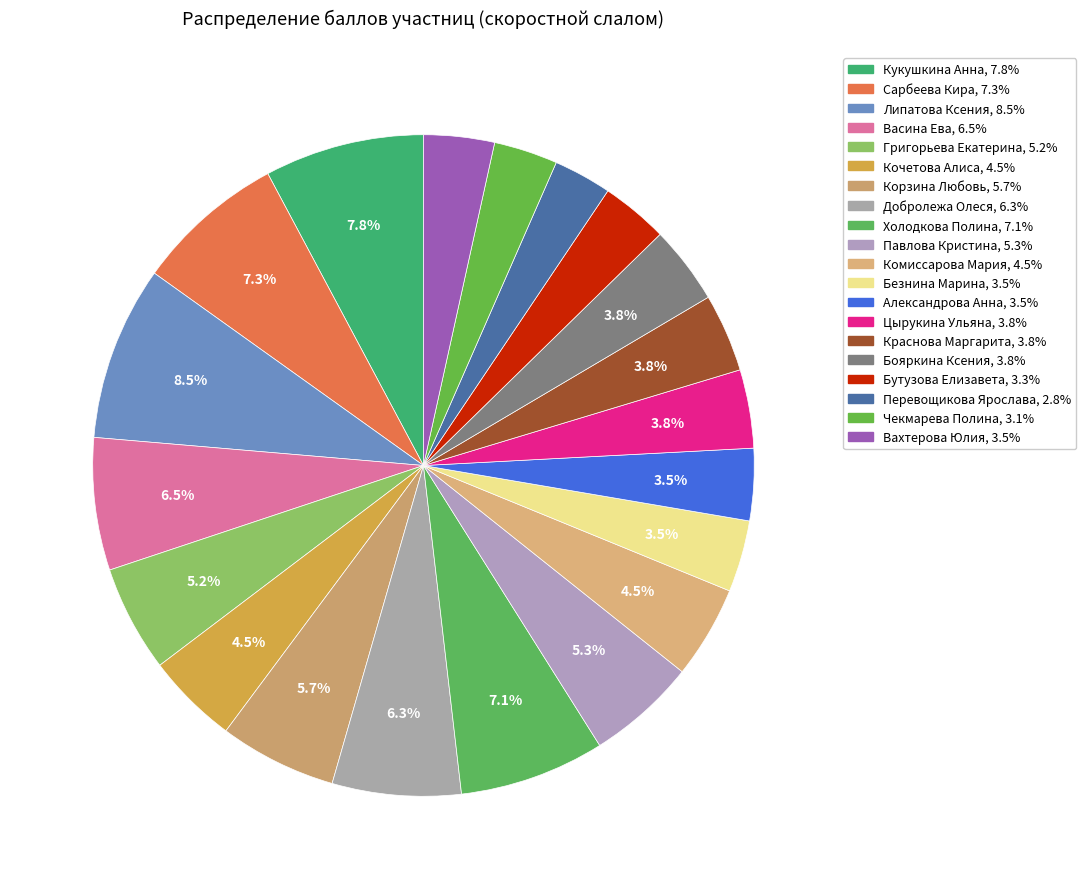

Do Добролежа Олеся and Вахтерова Юлия together represent more than half of the pie?

No